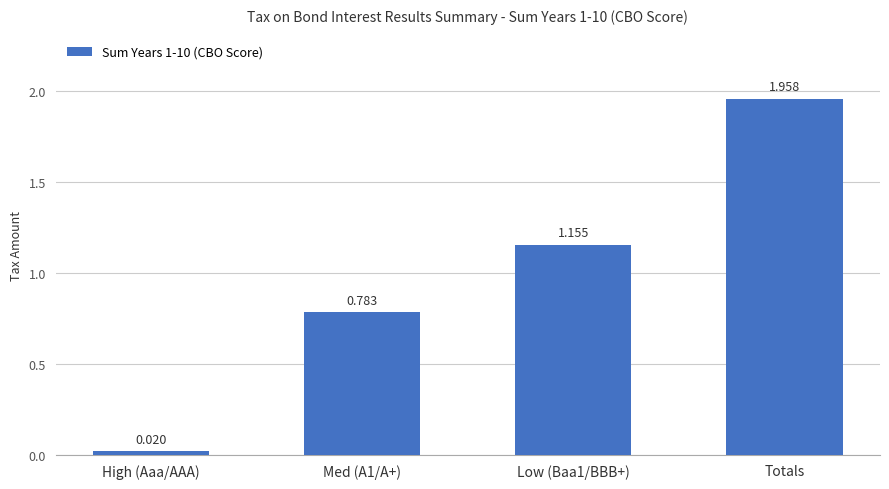

What position from the right is Med (A1/A+)?

3